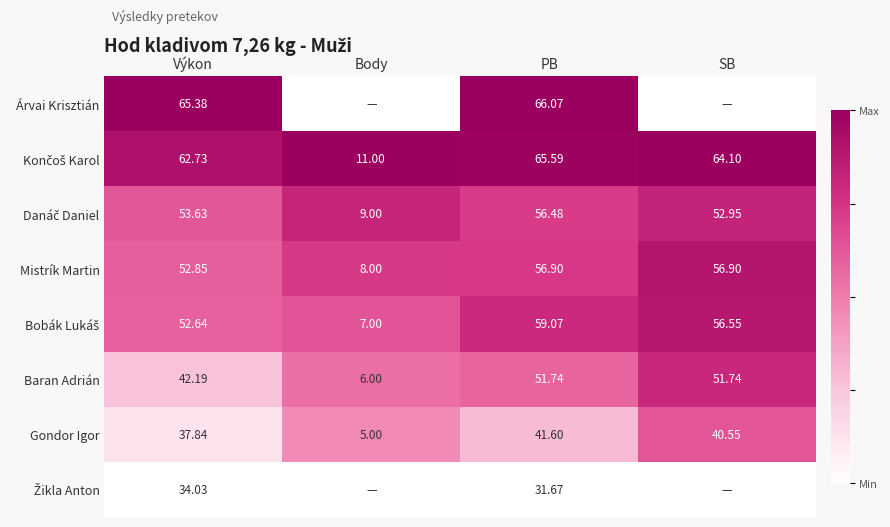

What is the total value across all series at Výkon?

401.3